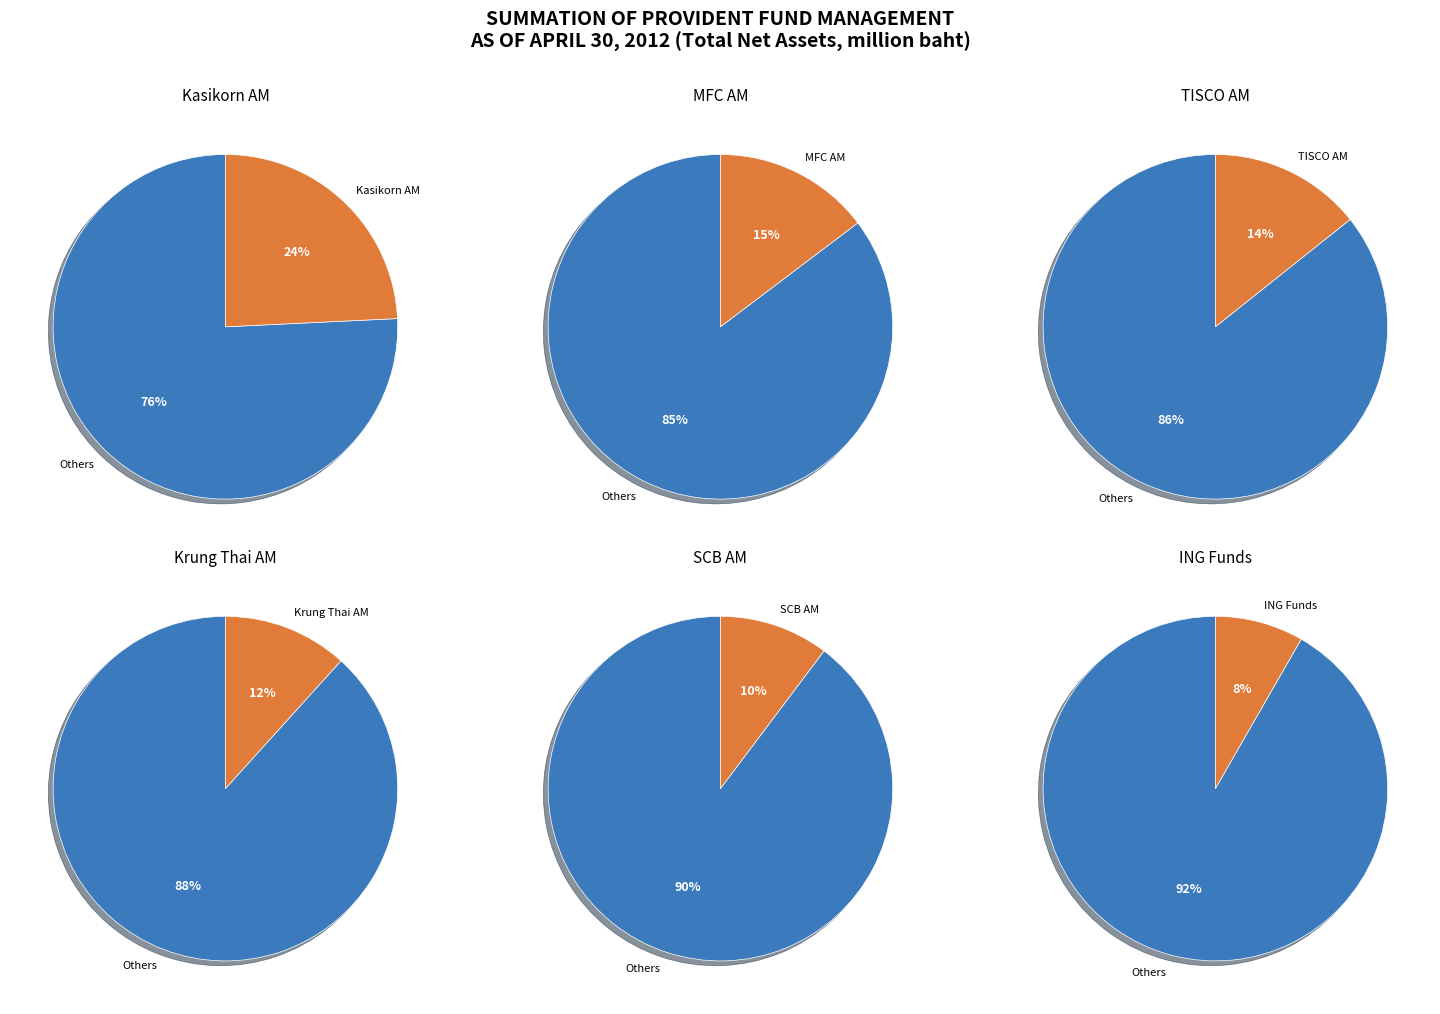

Is it true that Krung Thai Asset Management is 4% of the pie?

False